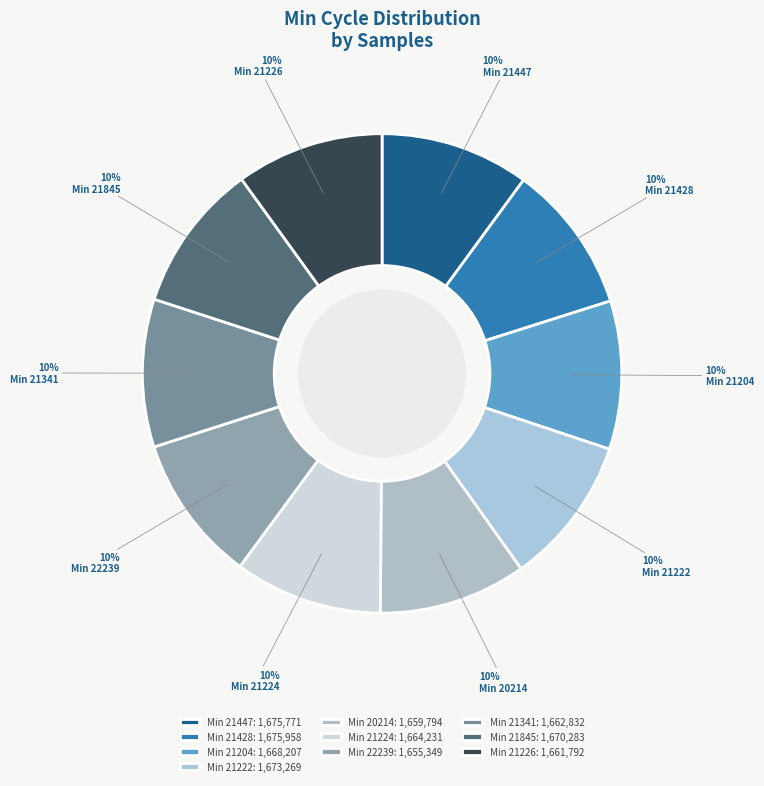

How many slices are in this pie chart?

10